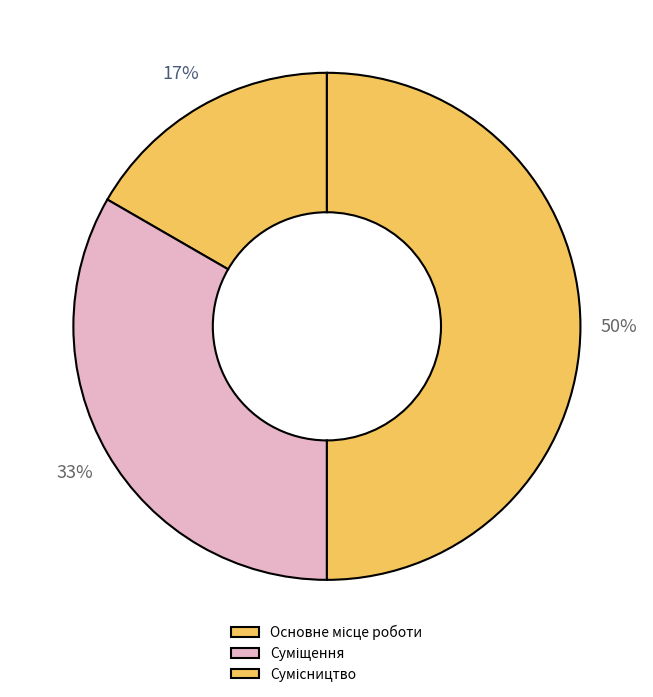

What percentage is the Основне місце роботи slice, to the nearest percent?

17%